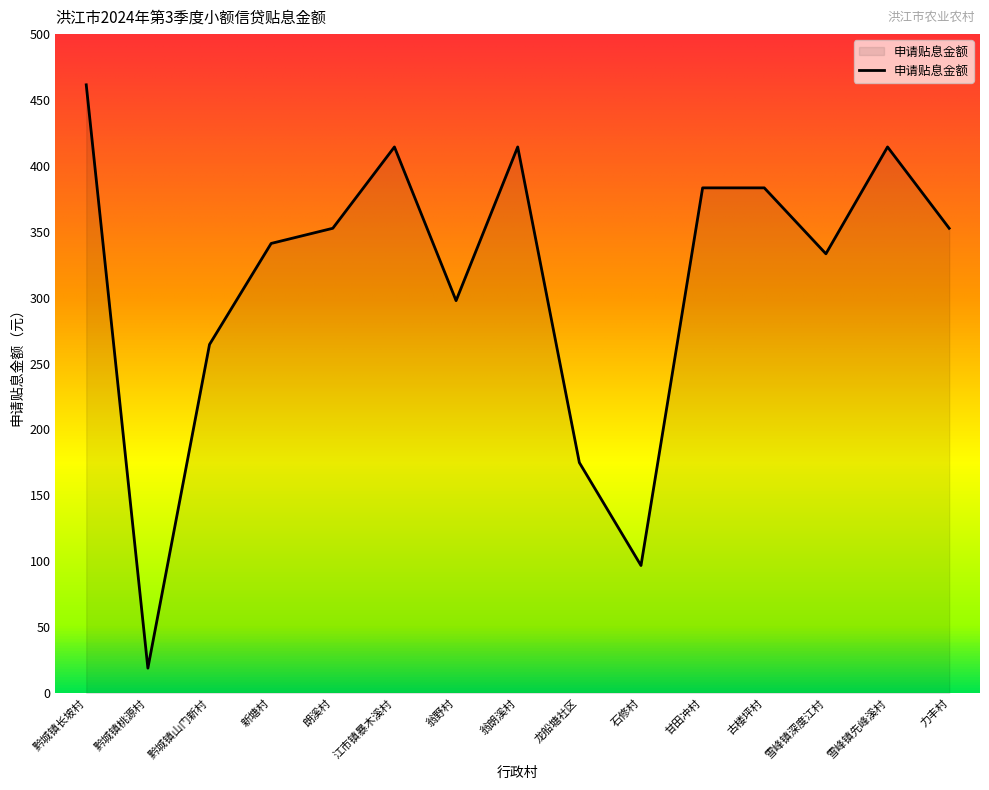

What position from the left is 古楼坪村?

12